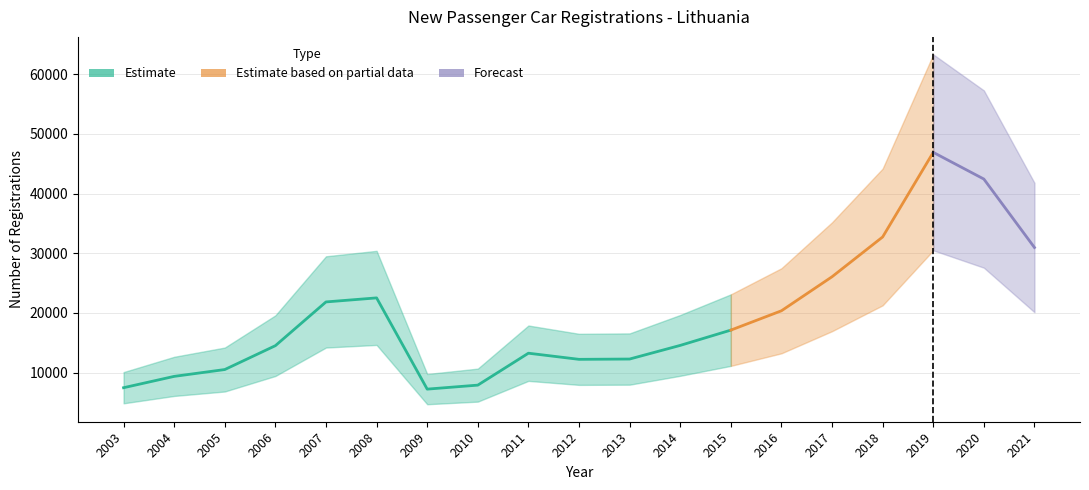

What is the smallest value displayed?

7234